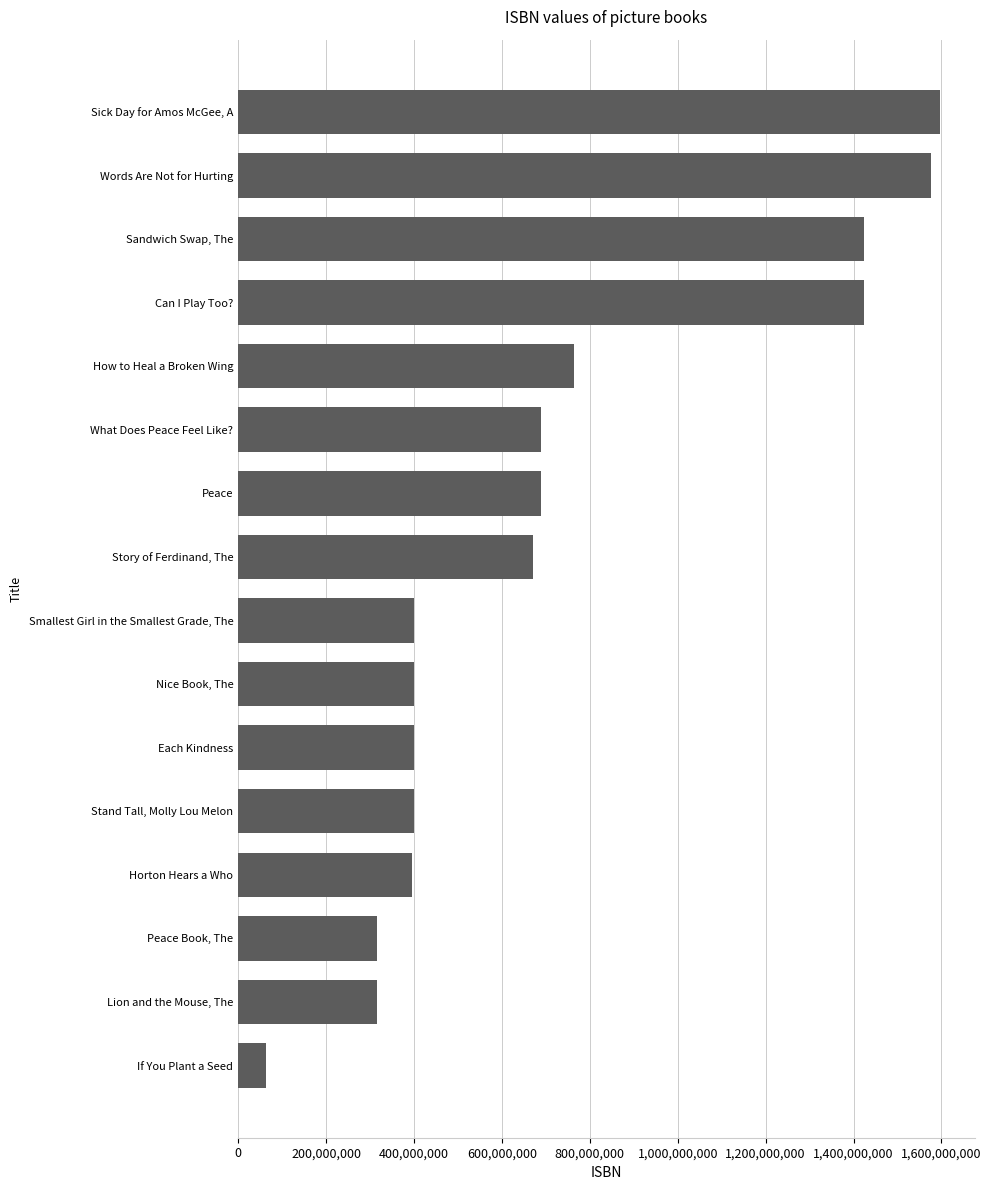

The value at Sick Day for Amos McGee, A is 2737021914. True or false?

False